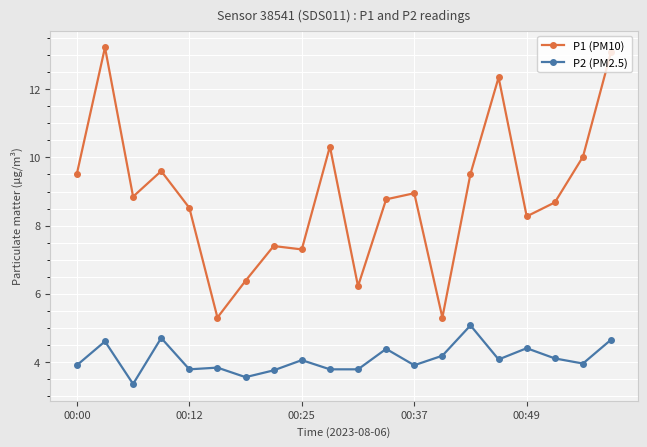

Which series has the largest total across all categories?

P1 (PM10)